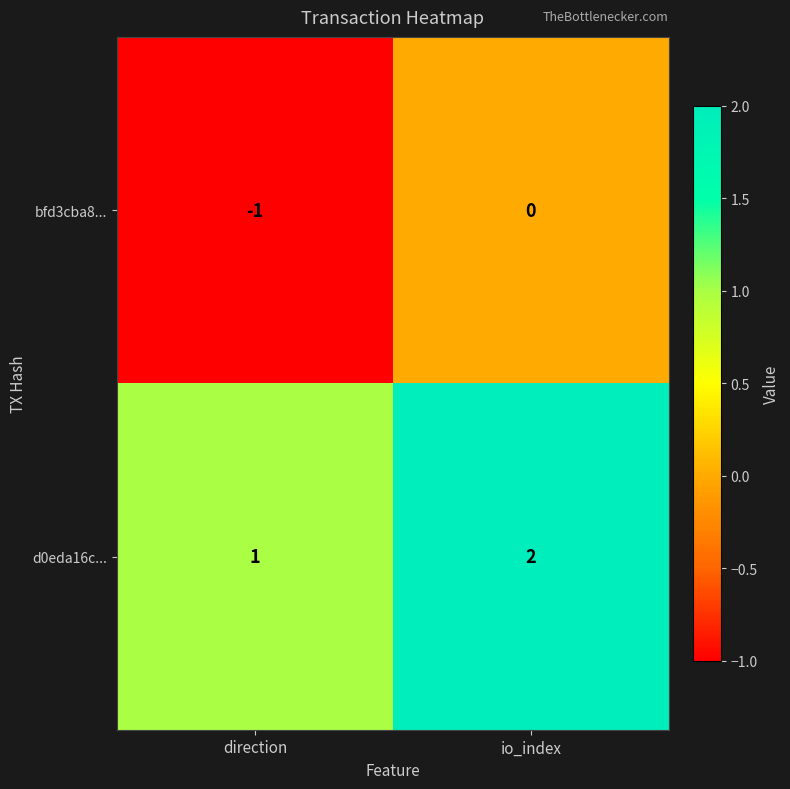

What is the total value across all series at io_index?

2